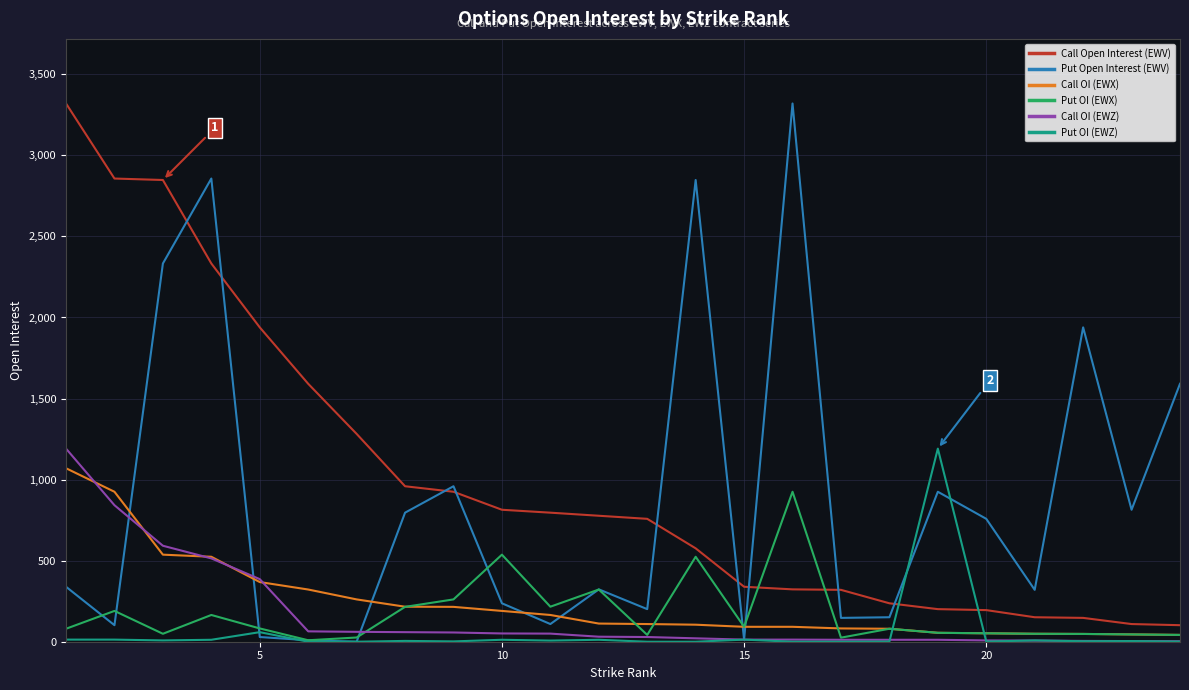

What is the lowest value of the Call OI (EWZ) series?

3